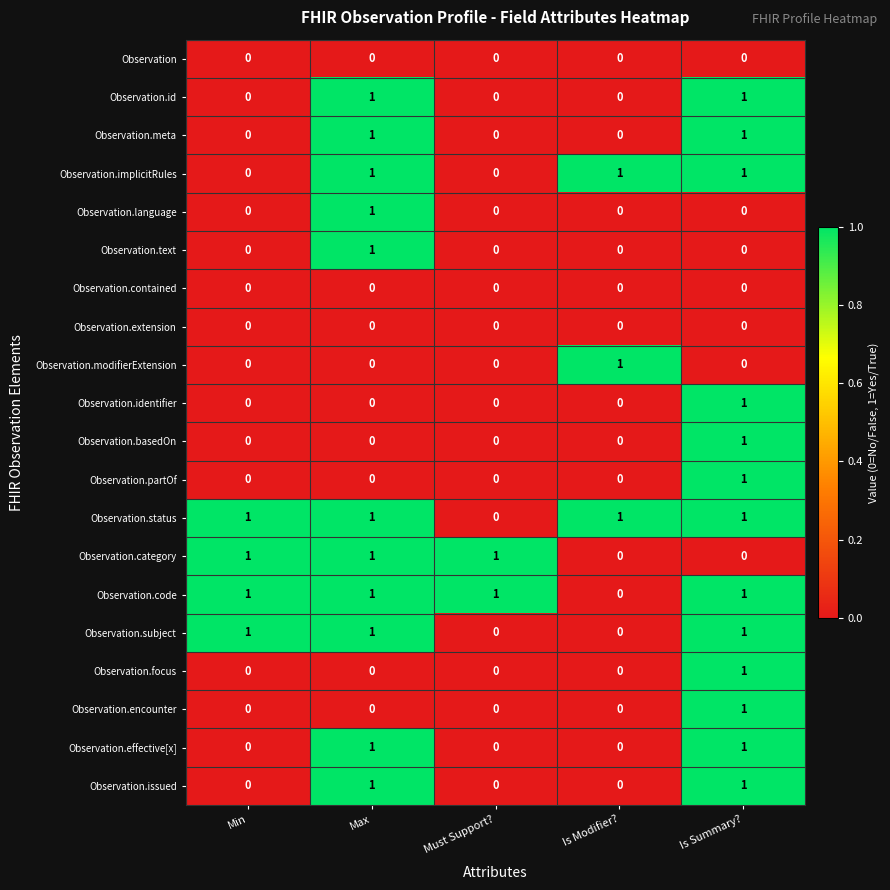

The value of Observation.encounter at Max is 0. True or false?

True